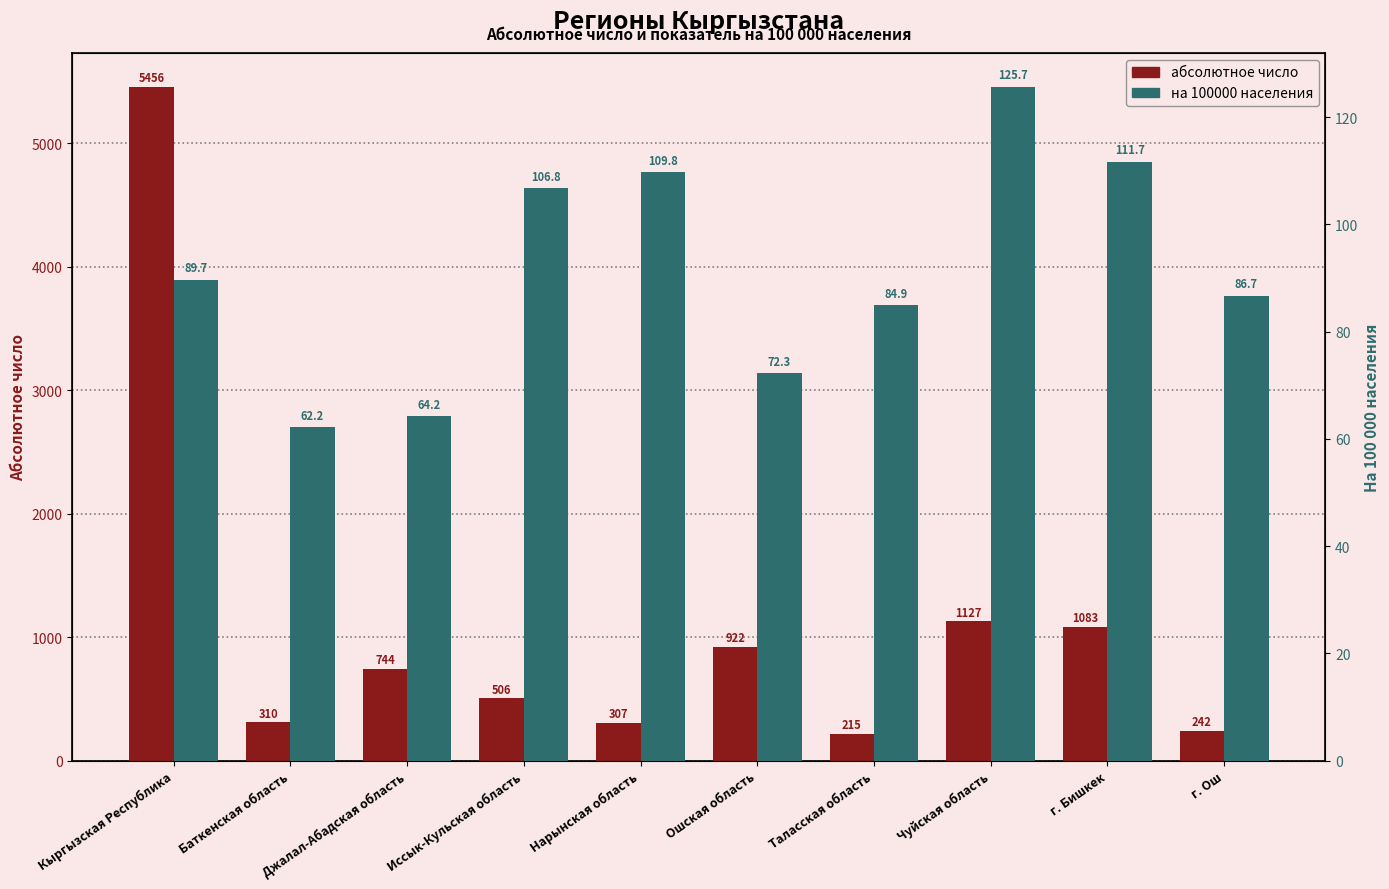

What is the sum of all на 100000 населения values?

914.0